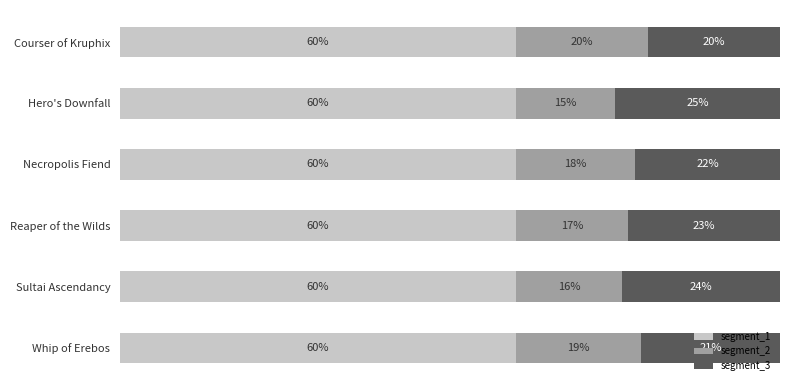

What are all the series names shown in the legend?

segment_1, segment_2, segment_3